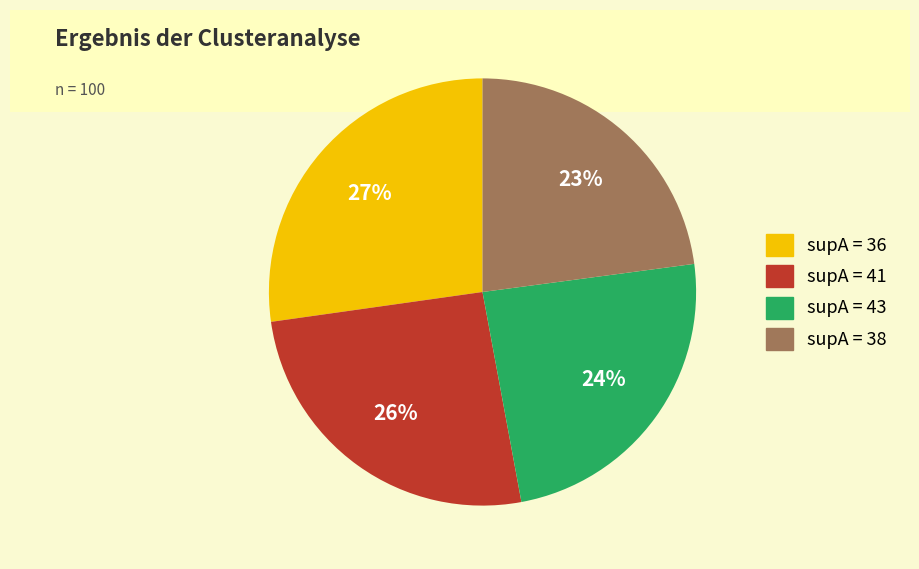

Which category has the smallest portion of the pie?

supA = 38